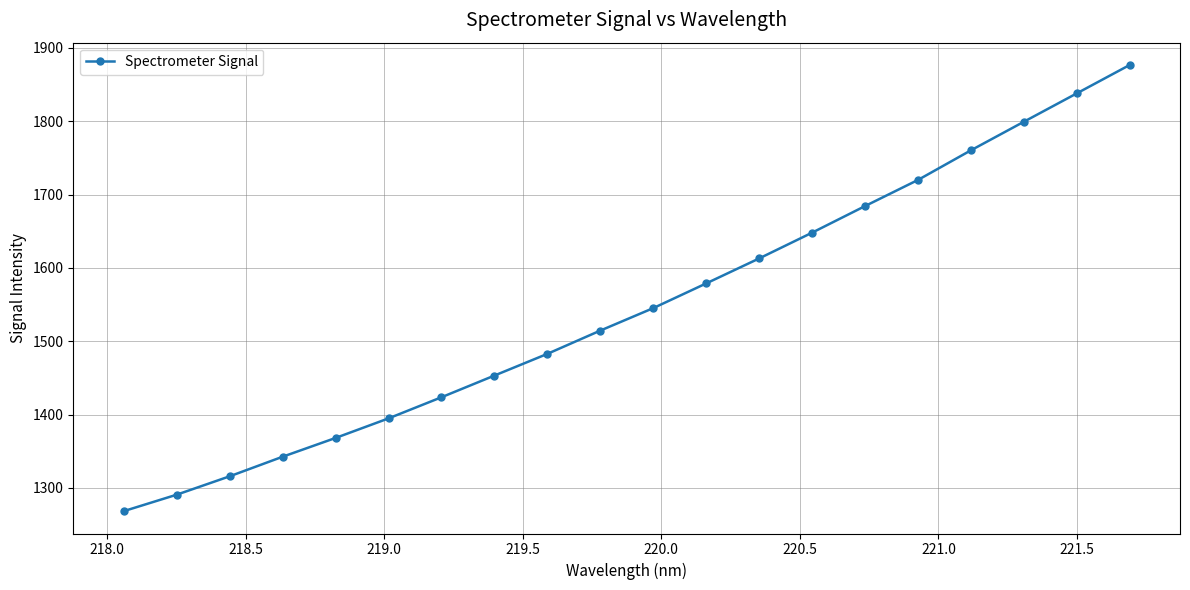

What is the value of the 8th point from the left?

1453.2